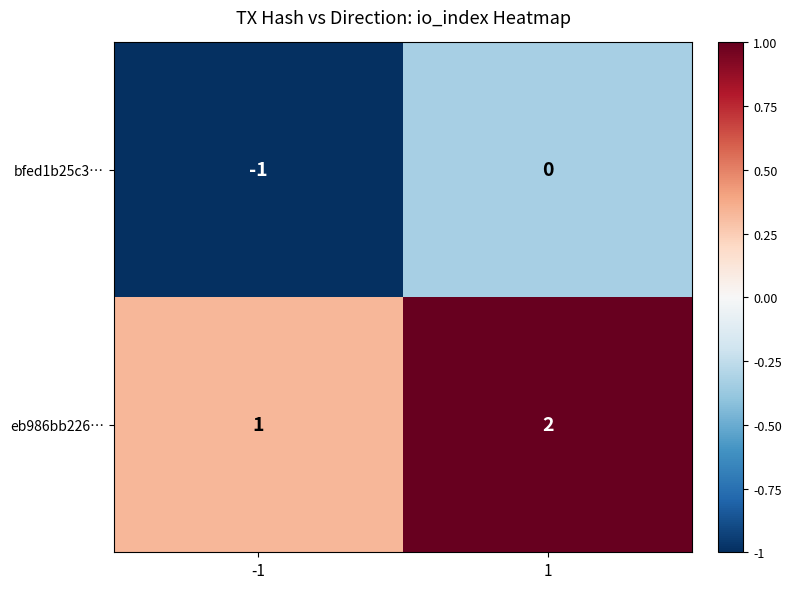

At which category does the chart reach its minimum across all series?

-1